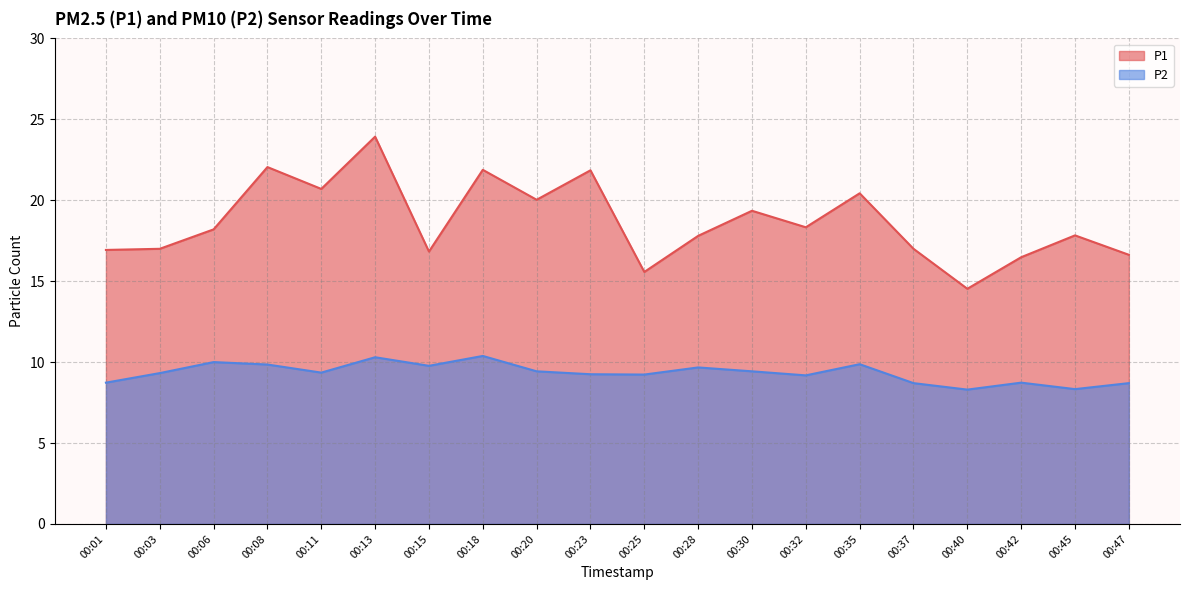

In P1, how many points are higher than both neighbors (excluding endpoints)?

7